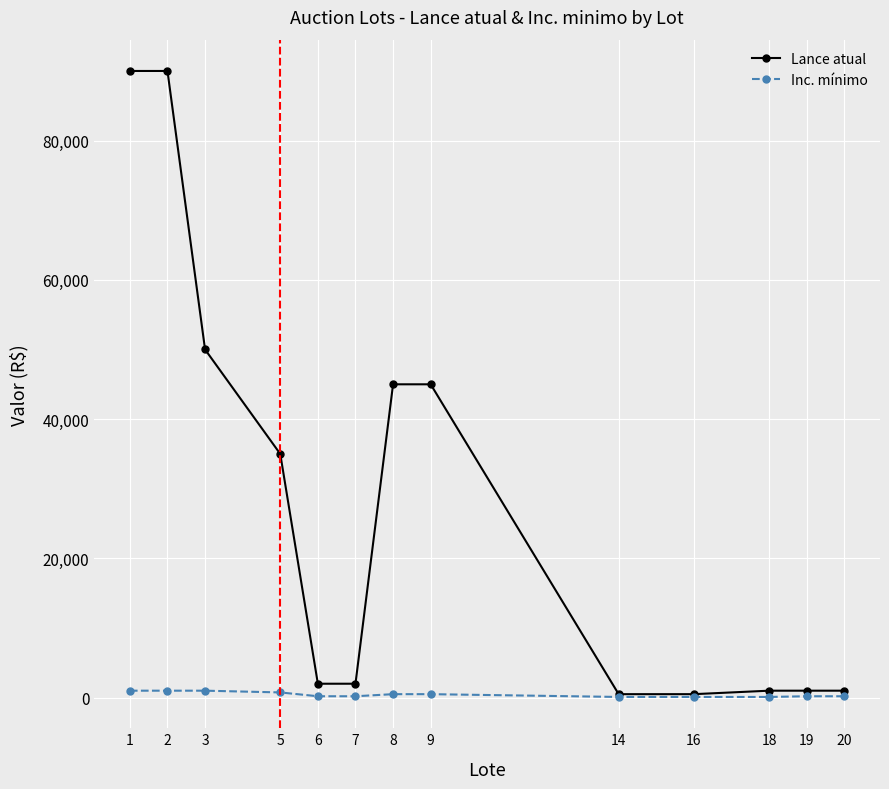

What is the maximum value shown in the chart?

90000